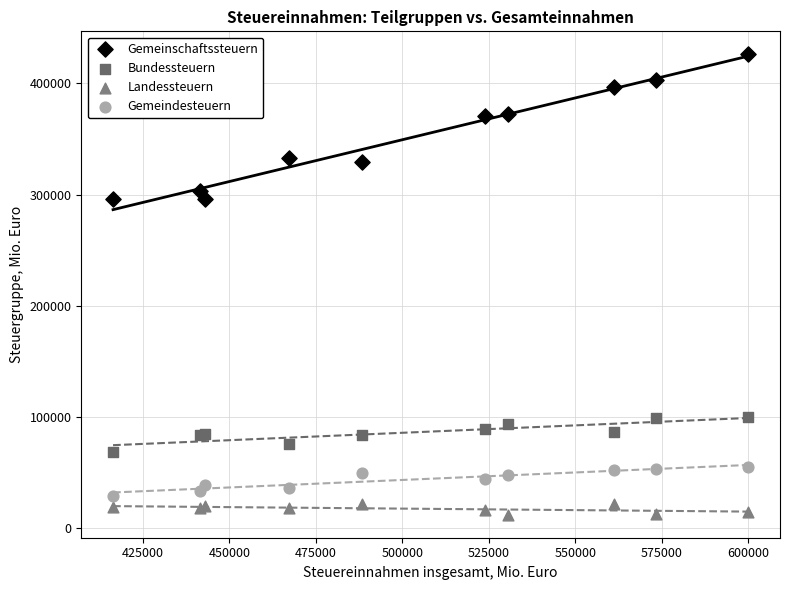

What is the X range (max minus min) for the scatter plot?

183709.0